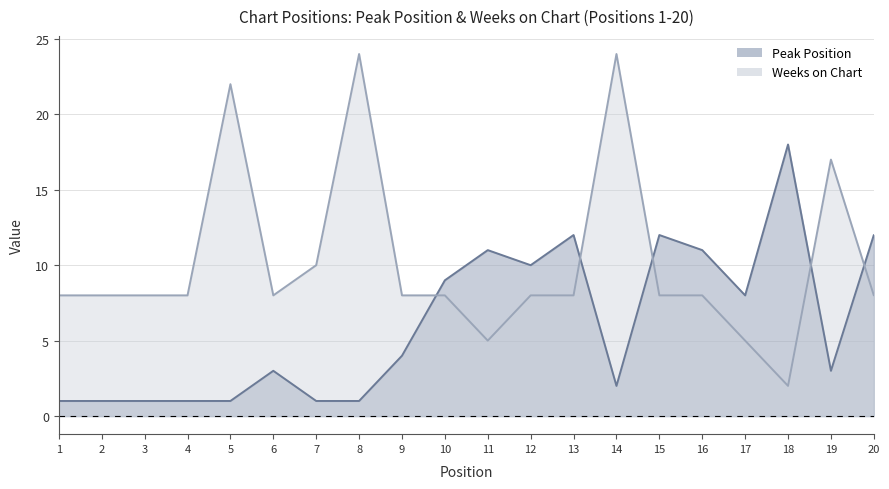

Reading left to right, extract all data points from this chart.

Peak Position: 1=1	2=1	3=1	4=1	5=1	6=3	7=1	8=1	9=4	10=9	11=11	12=10	13=12	14=2	15=12	16=11	17=8	18=18	19=3	20=12
Weeks on Chart: 1=8	2=8	3=8	4=8	5=22	6=8	7=10	8=24	9=8	10=8	11=5	12=8	13=8	14=24	15=8	16=8	17=5	18=2	19=17	20=8